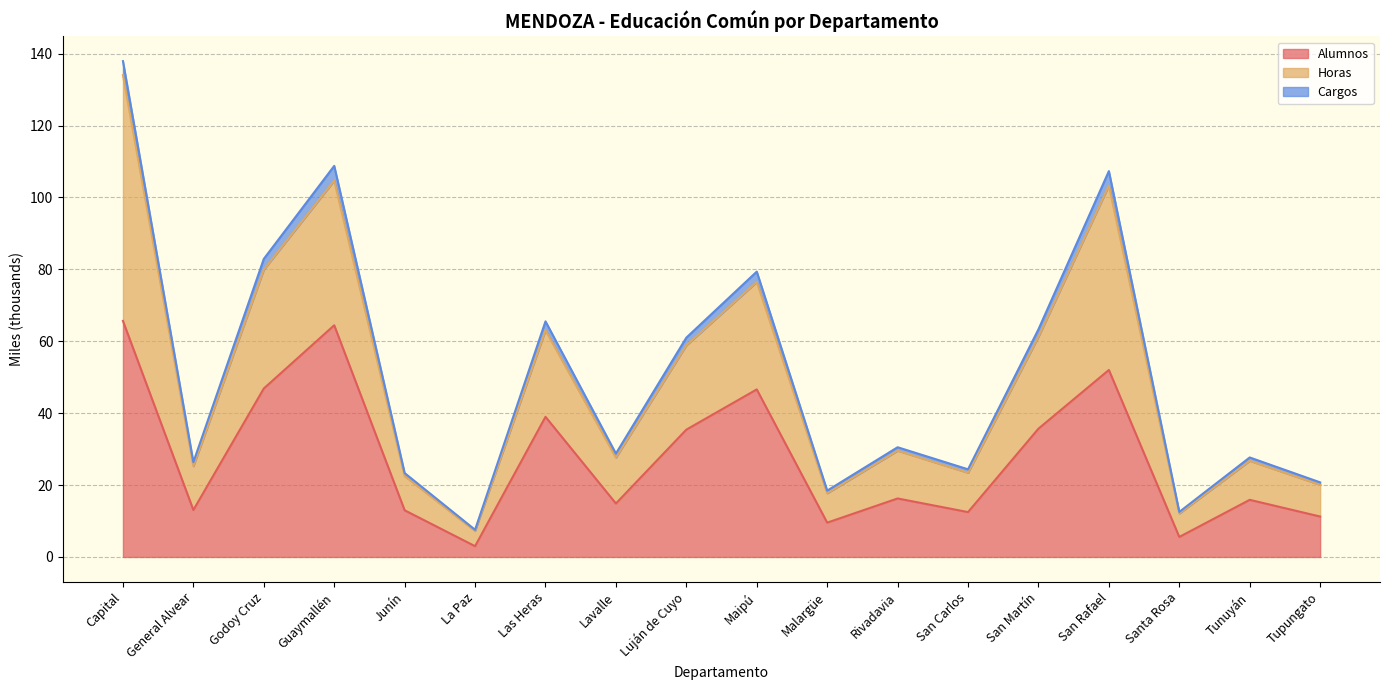

How many data points in Alumnos are above 16?

9